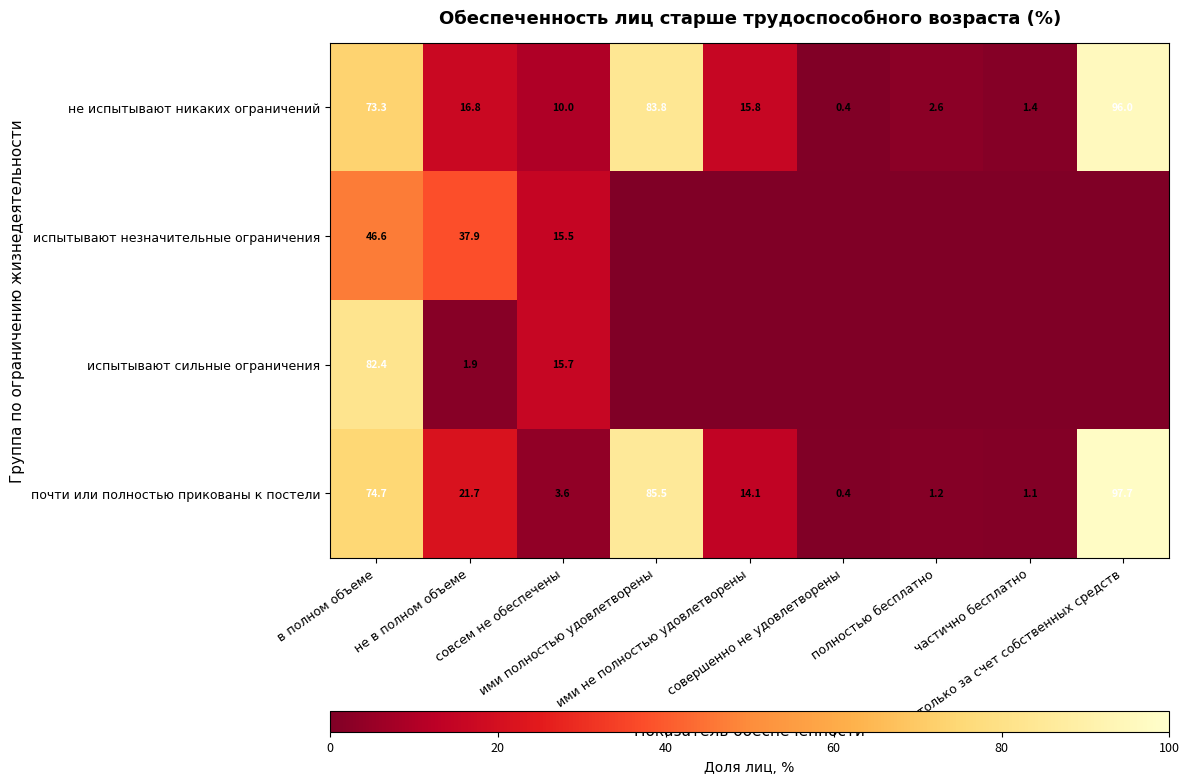

What is the highest value of the не испытывают никаких ограничений series?

96.0